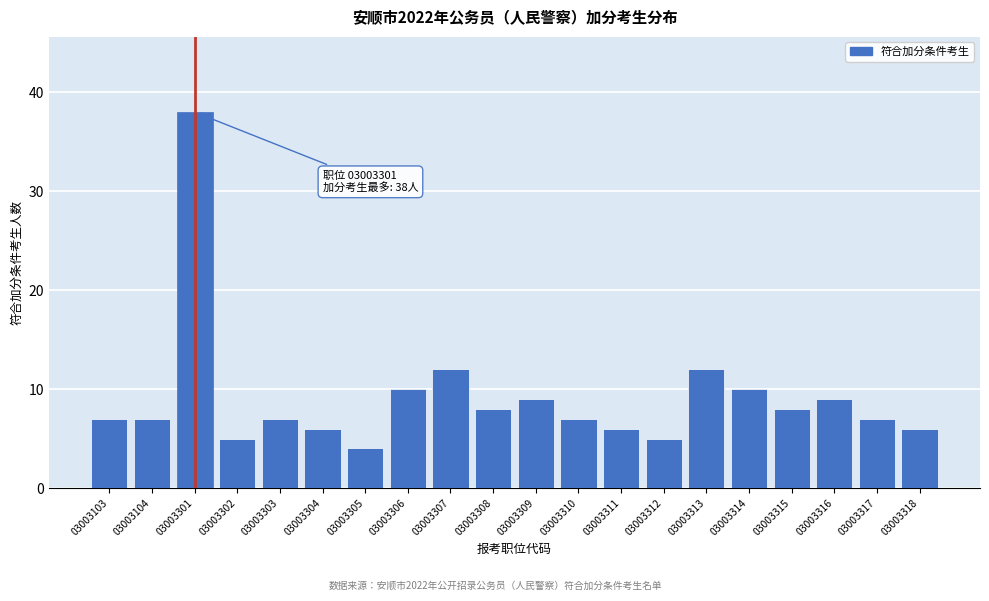

Reading right to left, transcribe all the data shown in this chart.

03003318=6	03003317=7	03003316=9	03003315=8	03003314=10	03003313=12	03003312=5	03003311=6	03003310=7	03003309=9	03003308=8	03003307=12	03003306=10	03003305=4	03003304=6	03003303=7	03003302=5	03003301=38	03003104=7	03003103=7